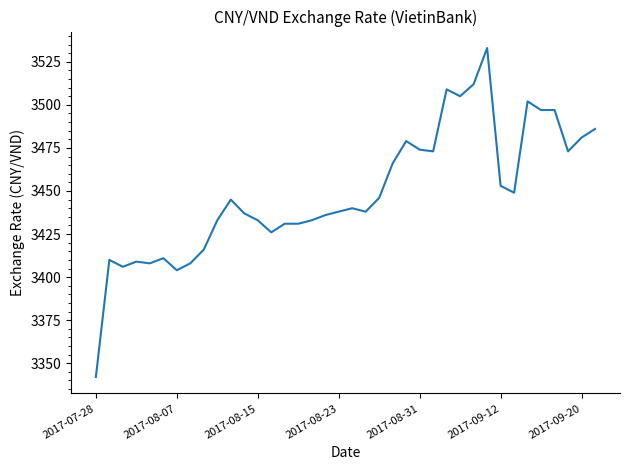

What is the difference between the maximum and minimum values?

191